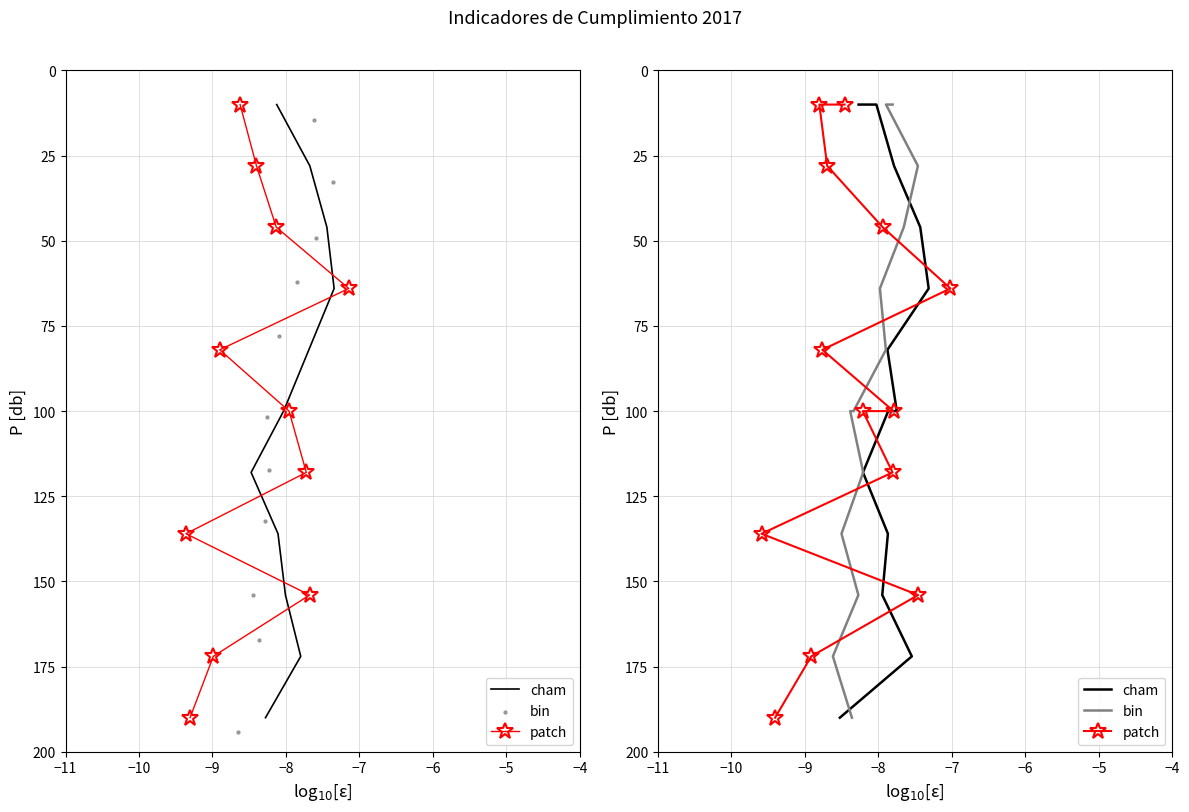

Which series has the largest Y range (max minus min)?

cham